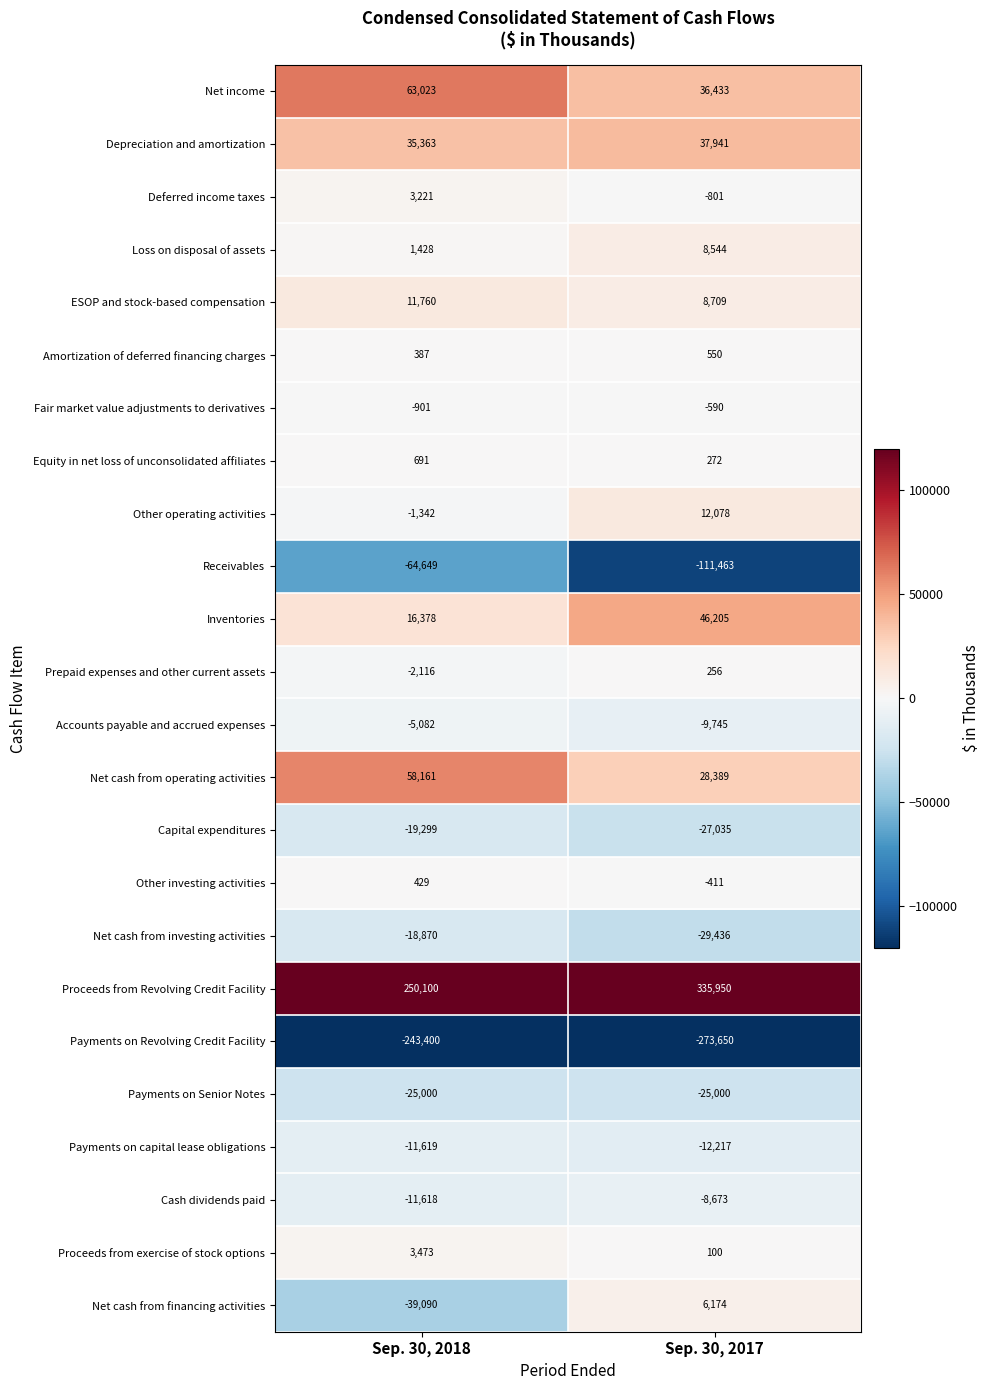

True or false: Other operating activities has a value of 12078 at Sep. 30, 2017.

True